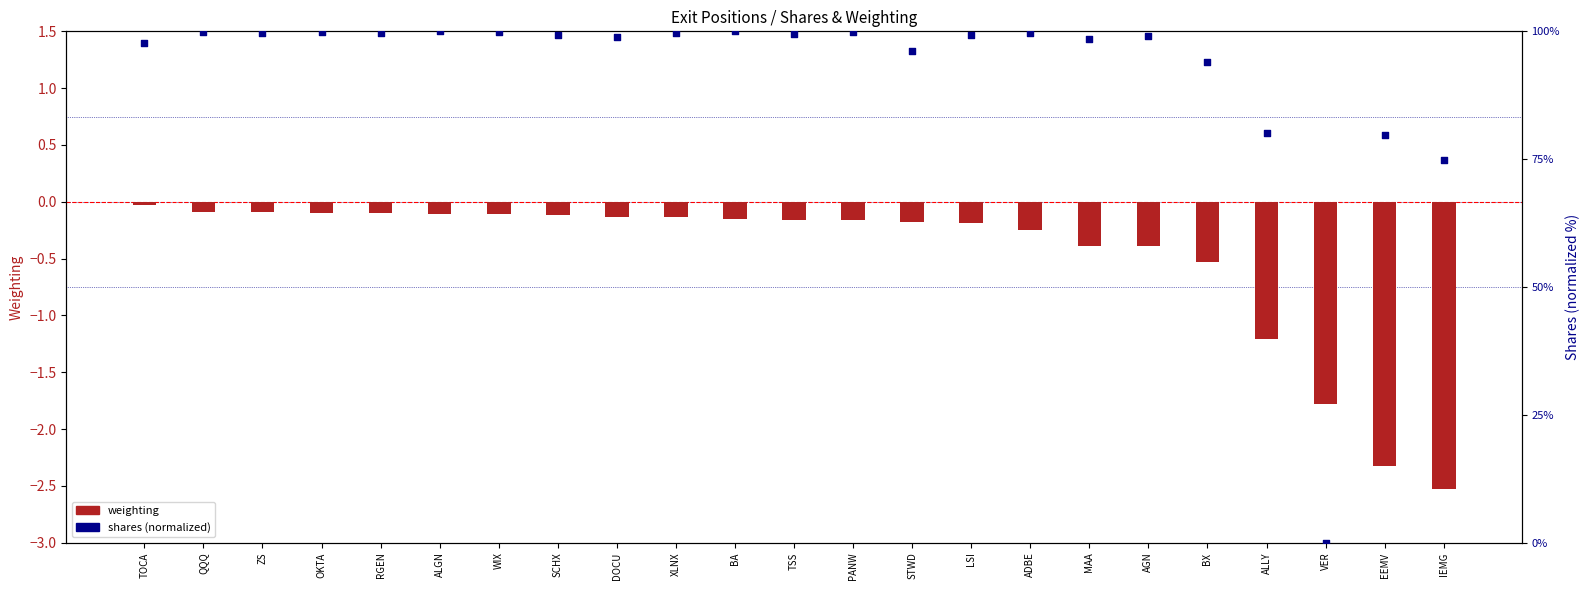

At how many categories does at least one series exceed 51?

22